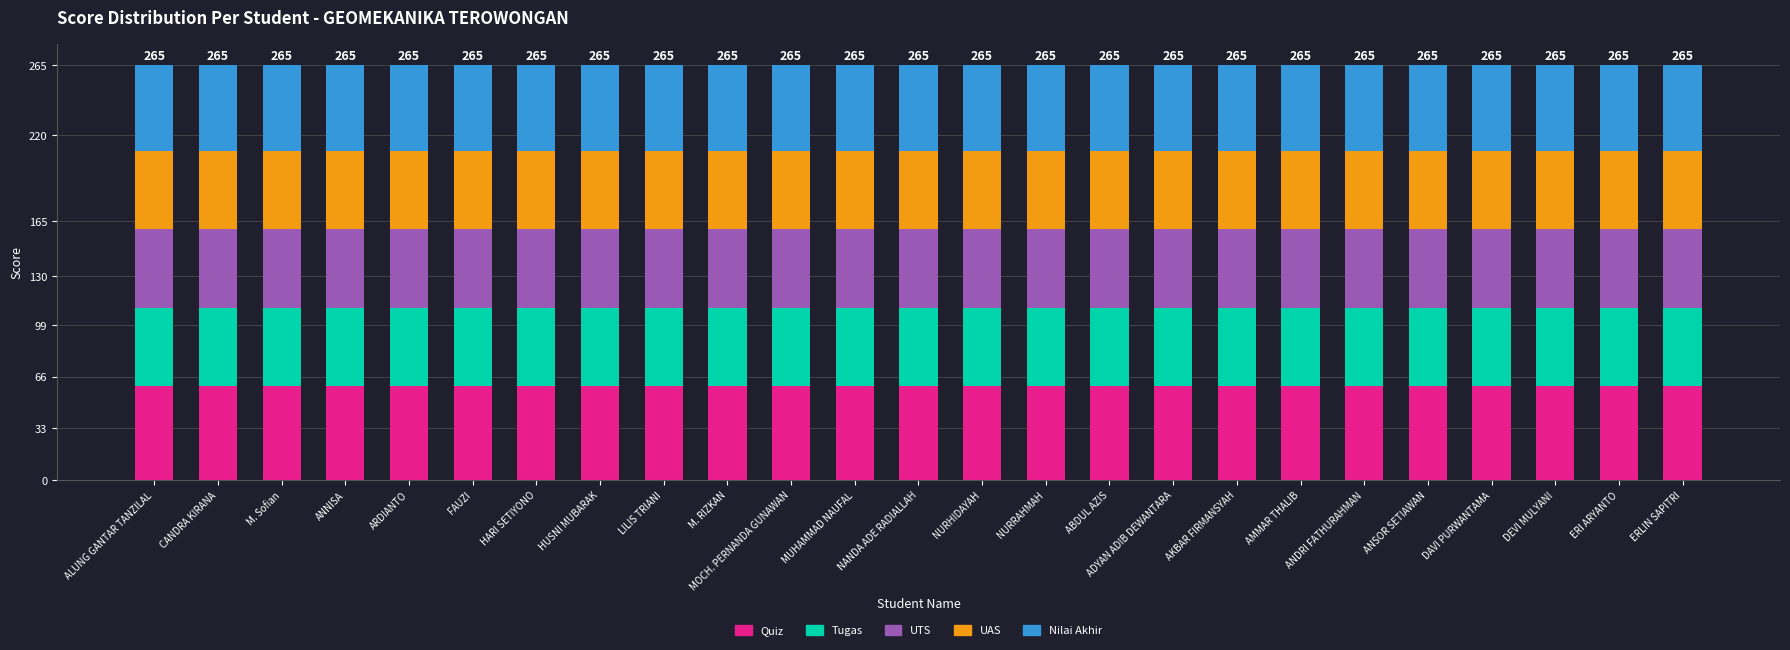

What is the total value across all series at AKBAR FIRMANSYAH?

265